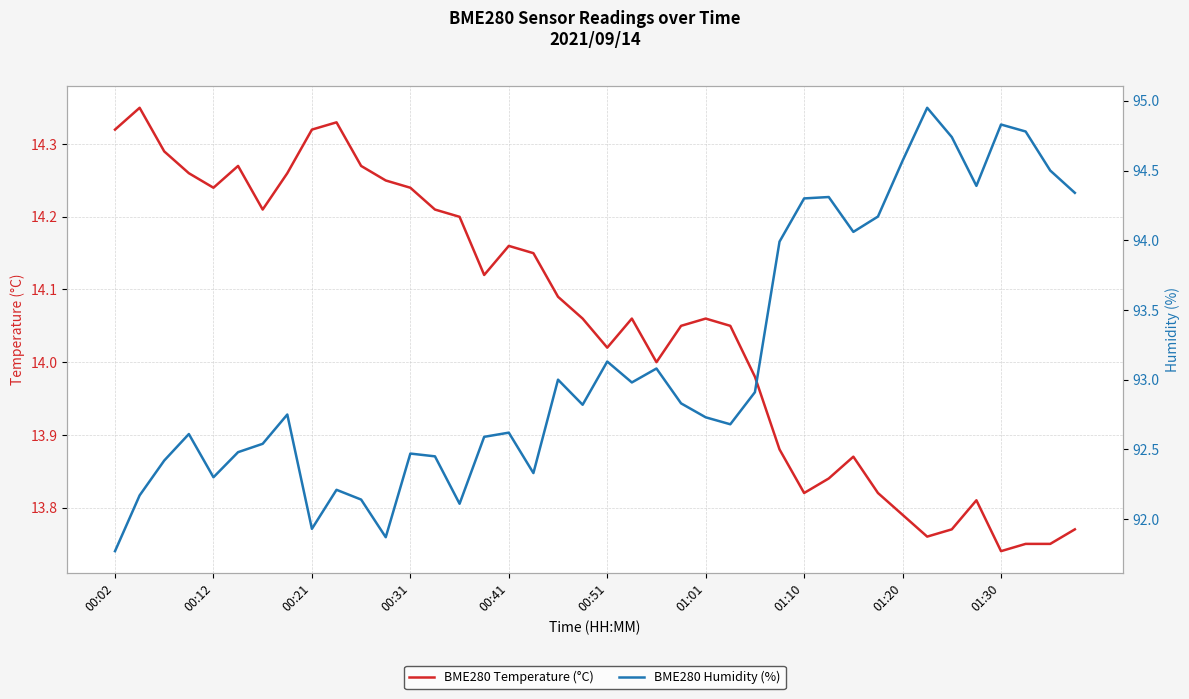

How many interior local valleys does the BME280 Temperature (°C) series have?

8